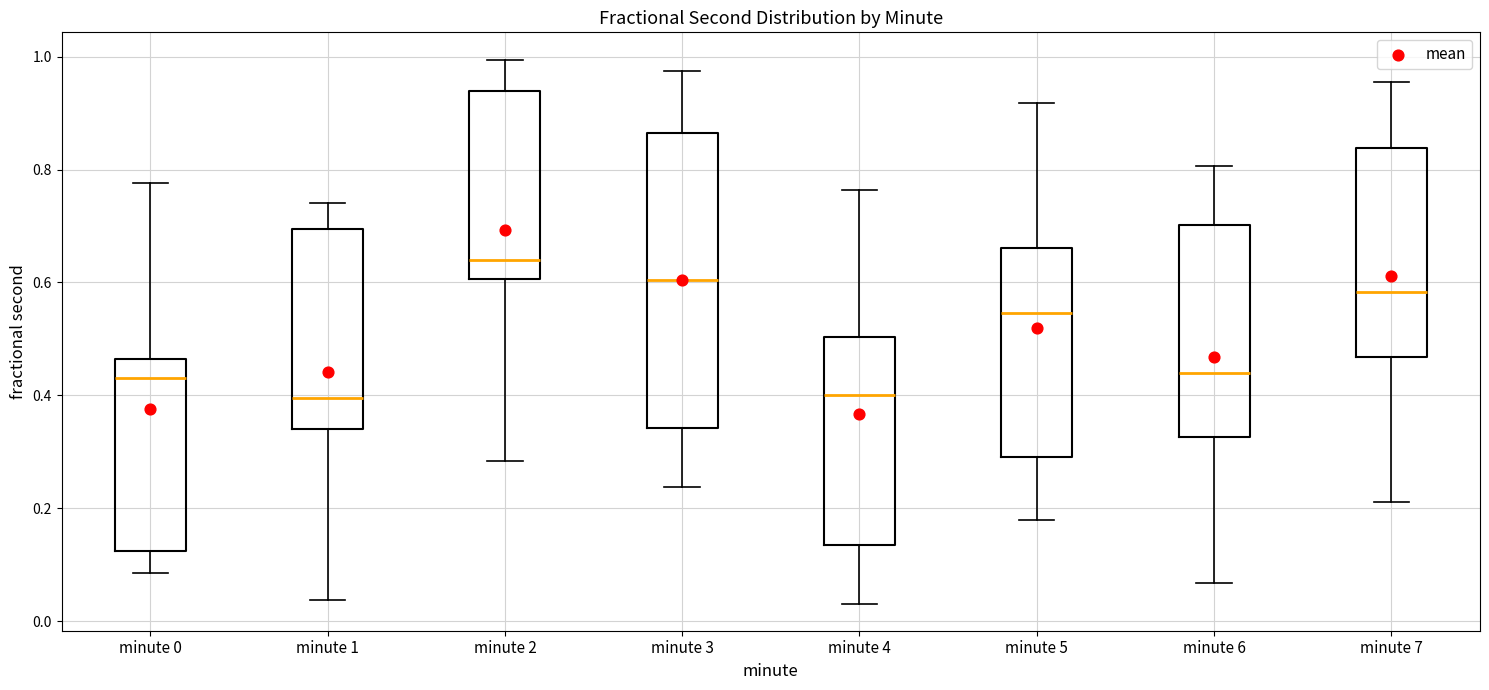

Where does the upper whisker of the box for minute 0 end on the y-axis? The values are not printed on the chart, so give them approximately, as read against the axis.

0.78